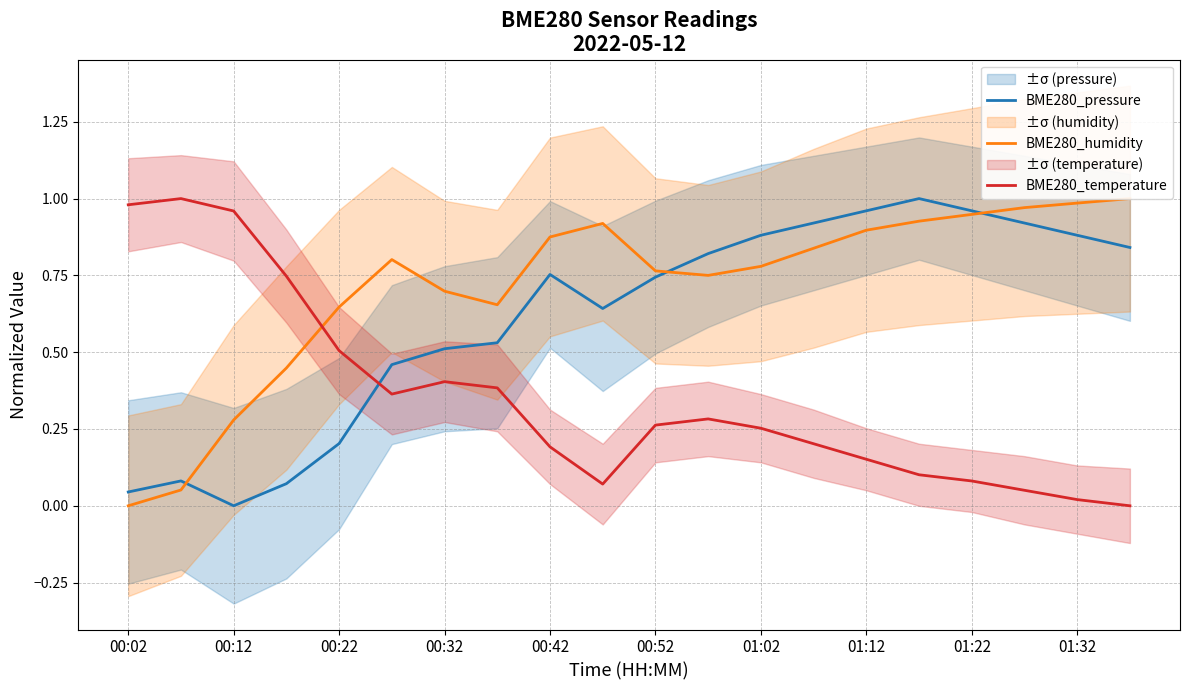

What is the difference between the second highest and second lowest values in the BME280_pressure series?

0.9